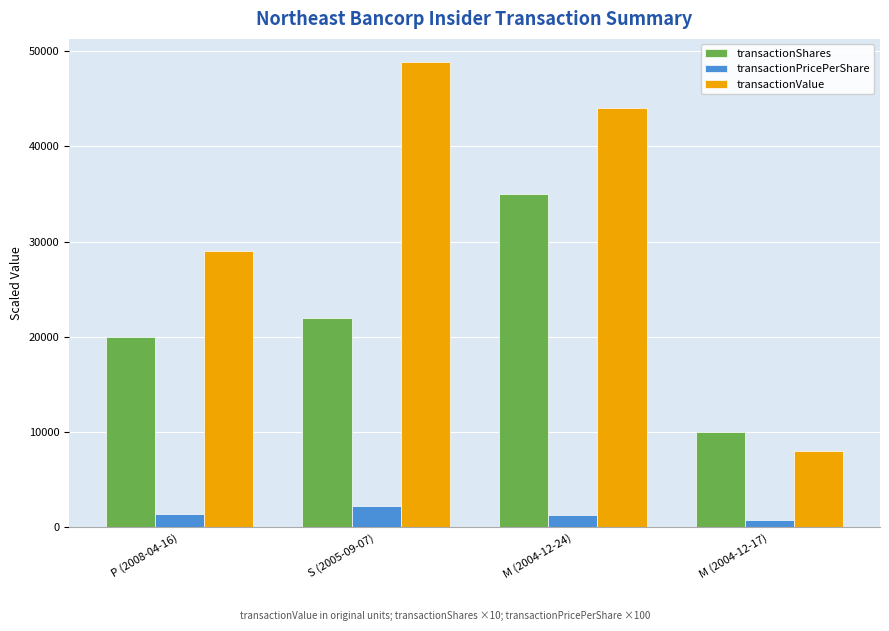

Between P (2008-04-16) and M (2004-12-24), which series saw the biggest shift?

transactionShares